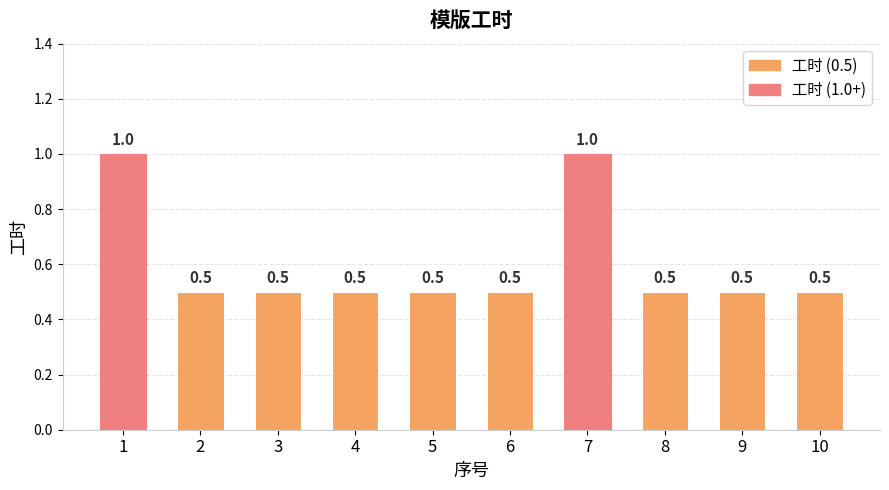

What is the sum of all values?

6.0